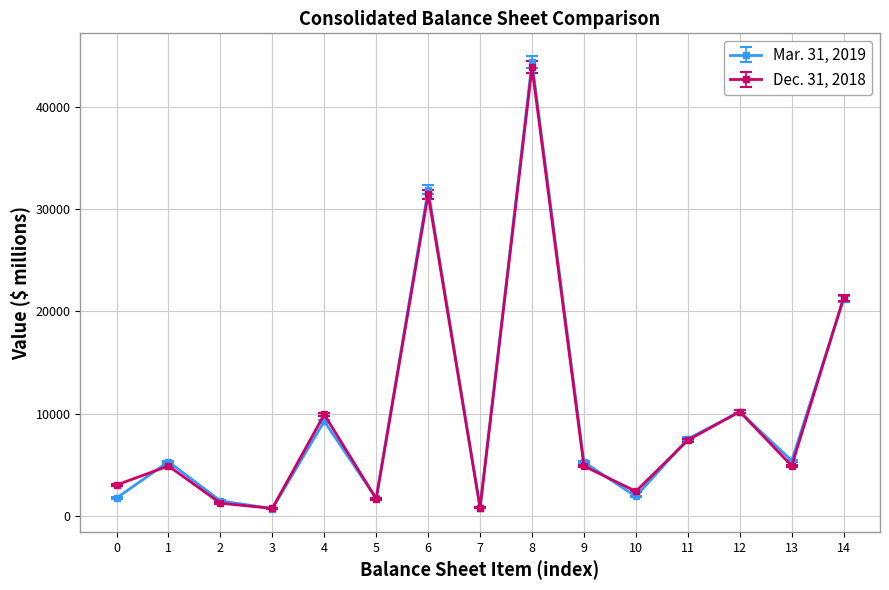

What are all the series names shown in the legend?

Mar. 31, 2019, Dec. 31, 2018